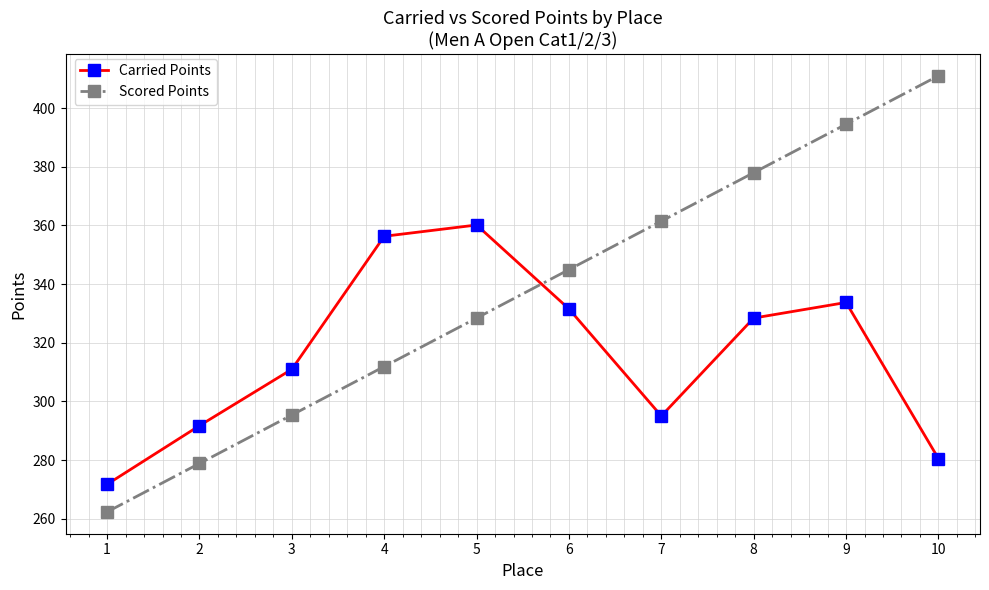

True or false: Carried Points and Scored Points cross at least once.

True